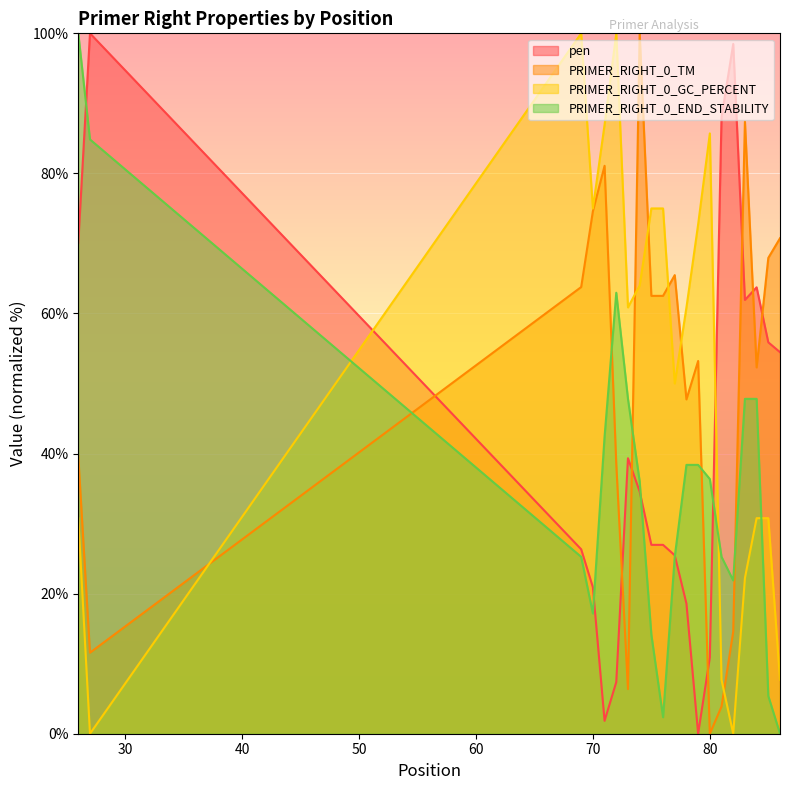

What is the greatest value displayed?

100.0